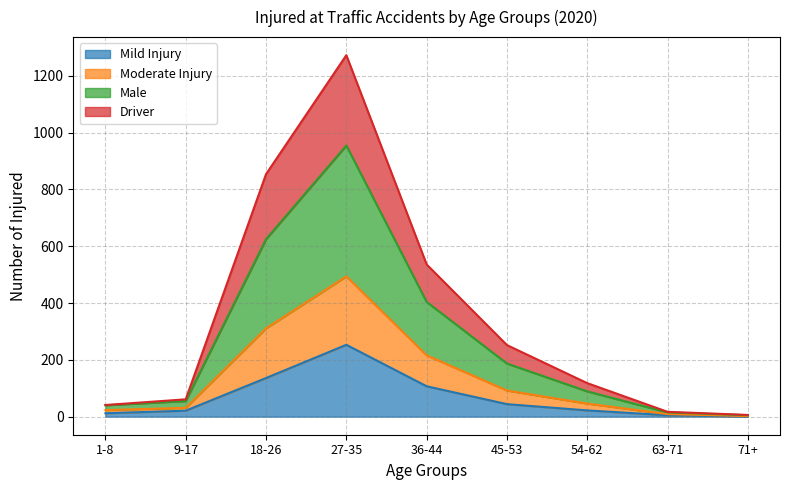

Is it true that Male equals 96 at 9-17?

False